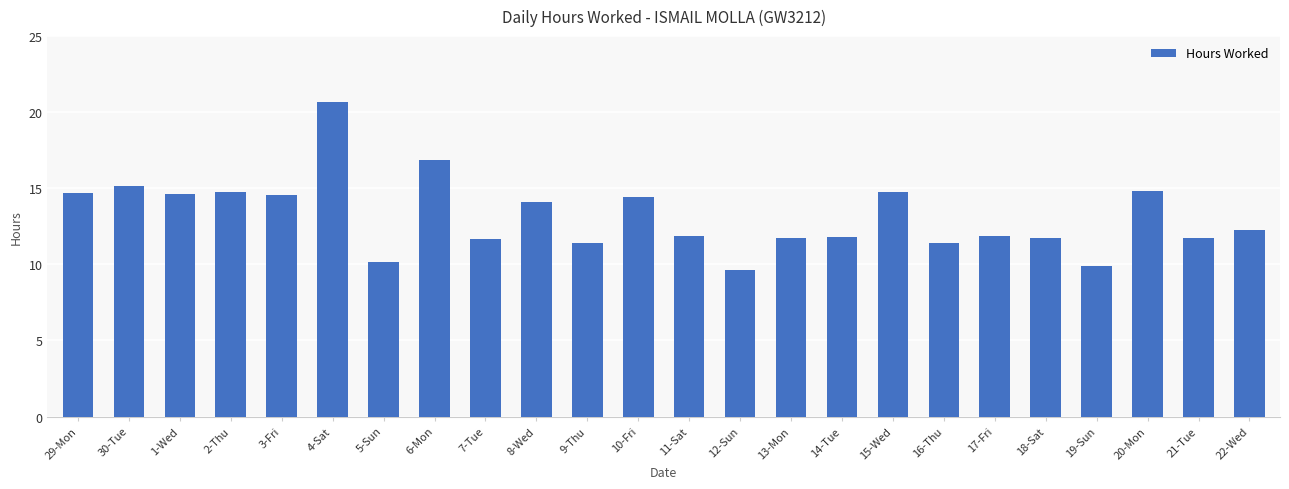

What is the greatest value displayed?

20.7